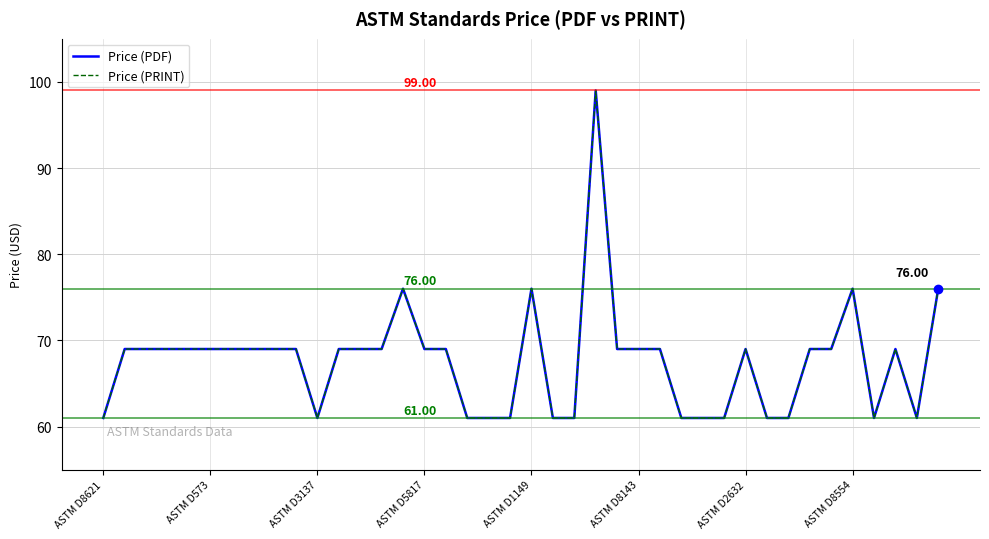

Does the chart display data point markers on the line(s)?

No